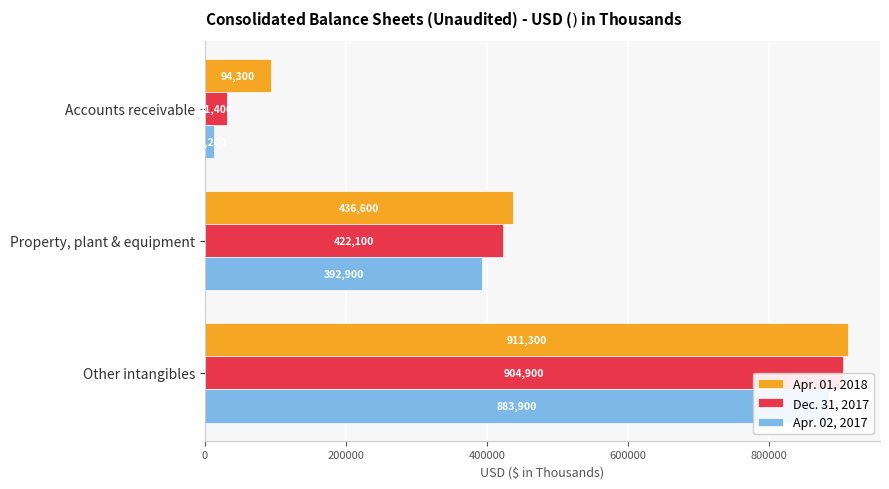

How many groups of bars are there?

3